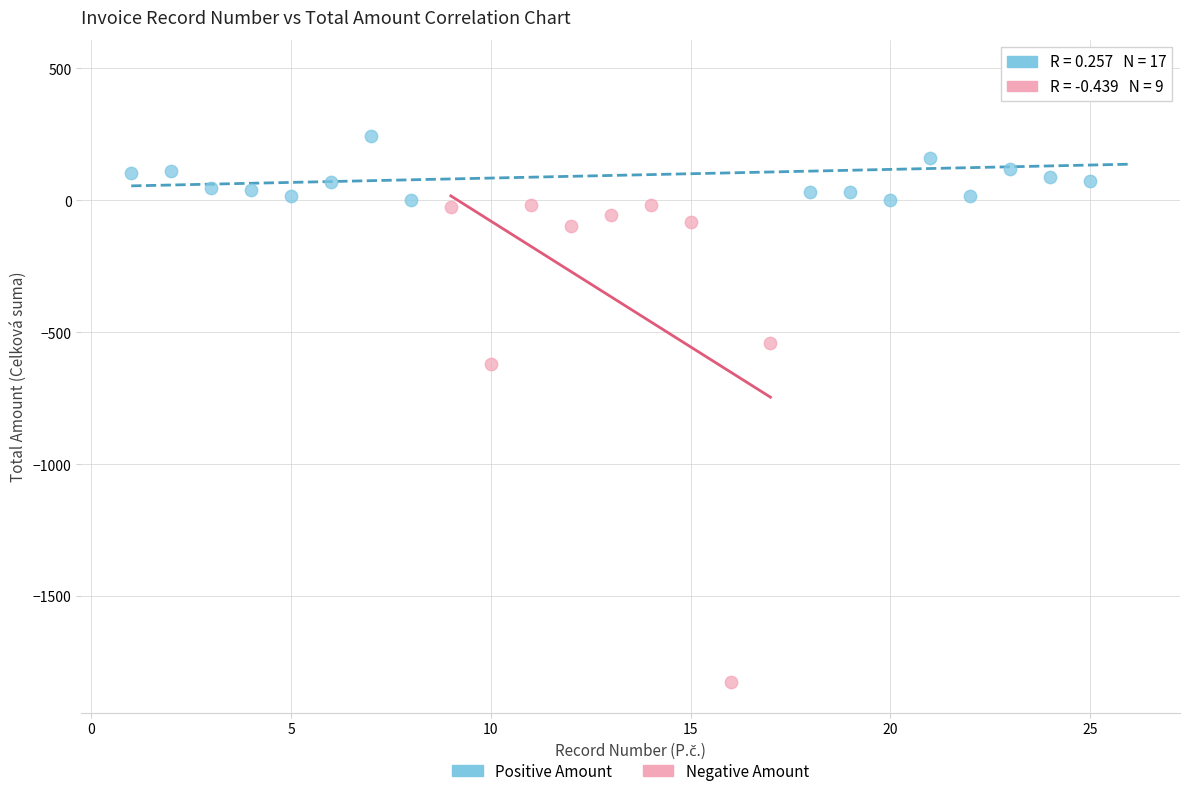

Which series contains the highest Y value?

Positive Amount